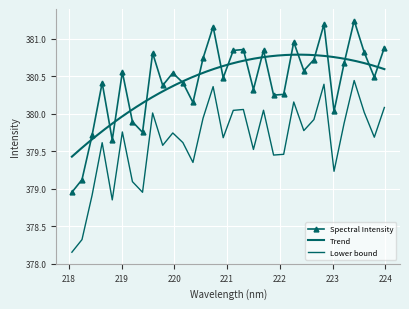

The chart shows a value of 205.1 at 223.0264. True or false?

False